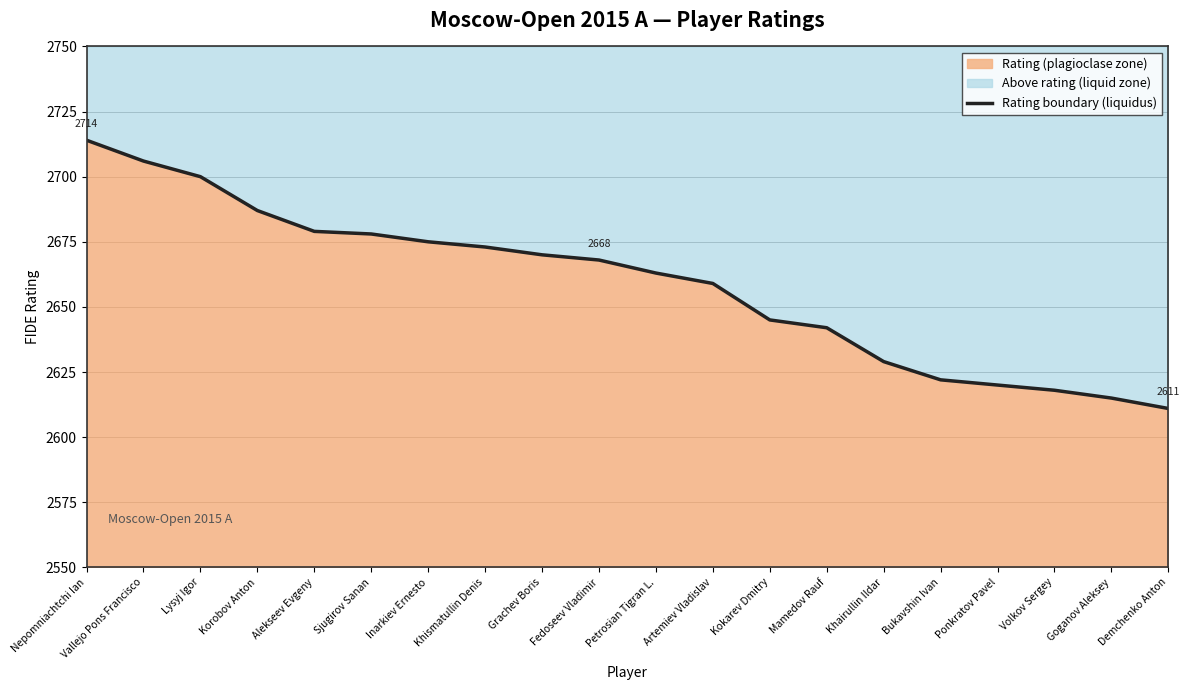

What is the value of the 18th point from the left?

2618